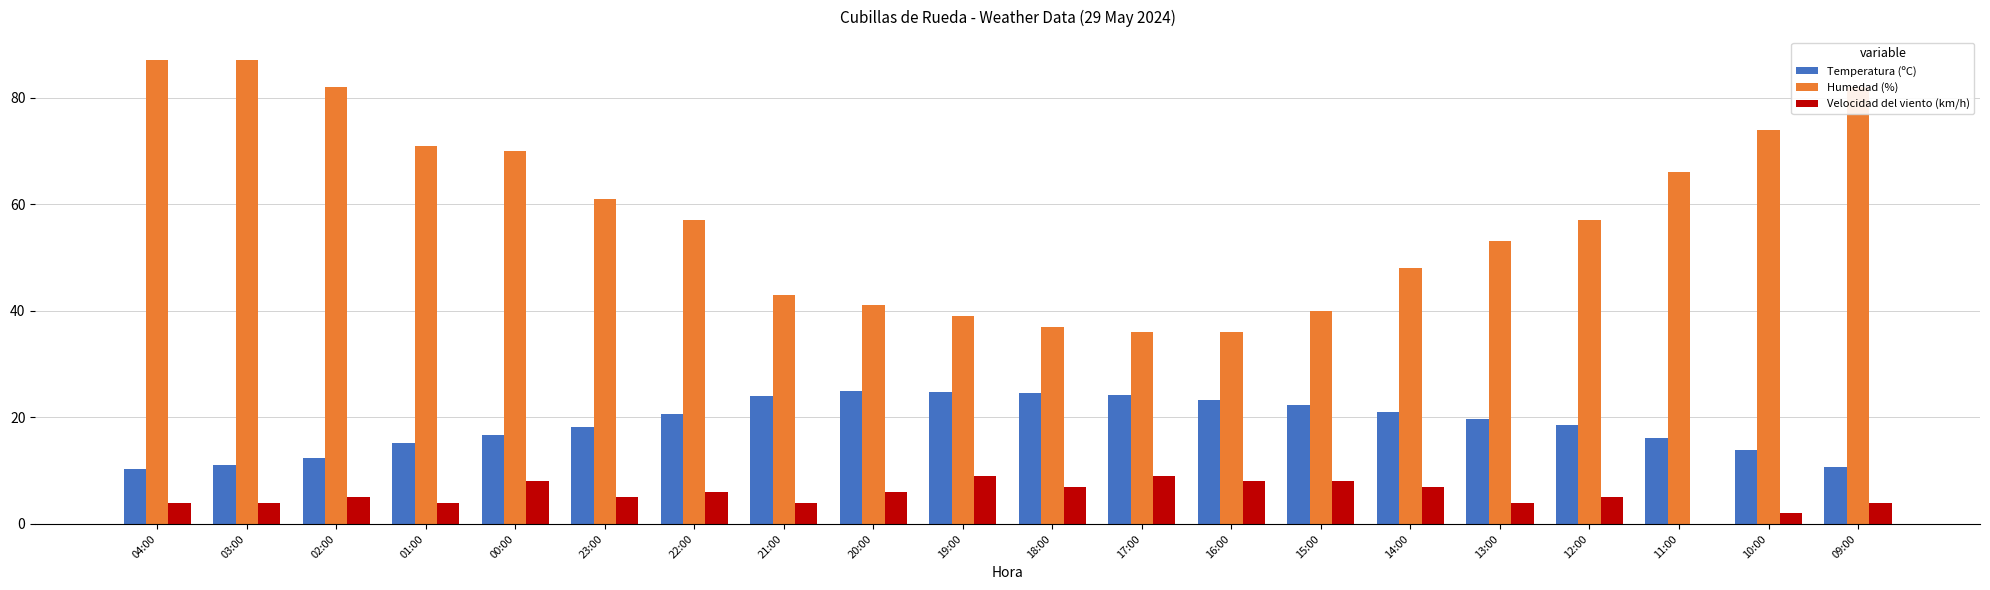

The Humedad (%) series shows 9.4 at 16:00. True or false?

False